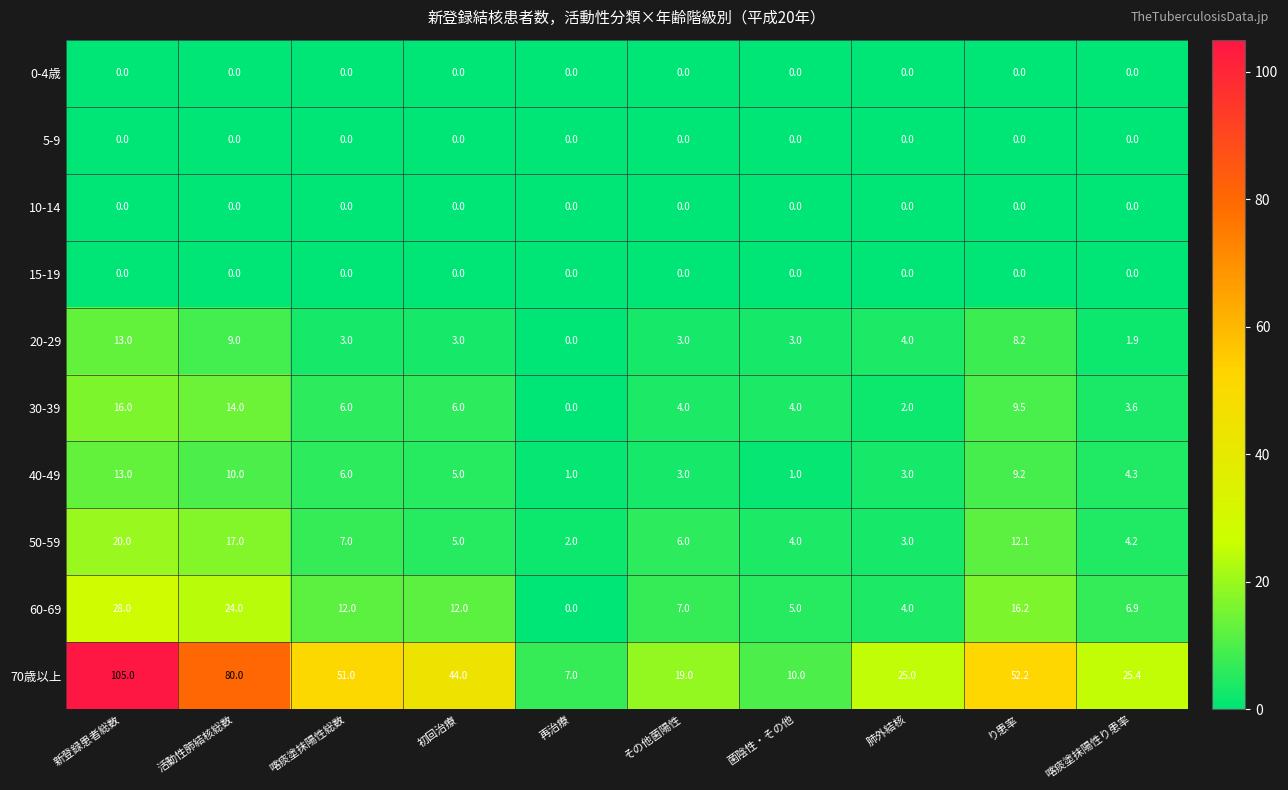

At how many categories does at least one series exceed 65?

2